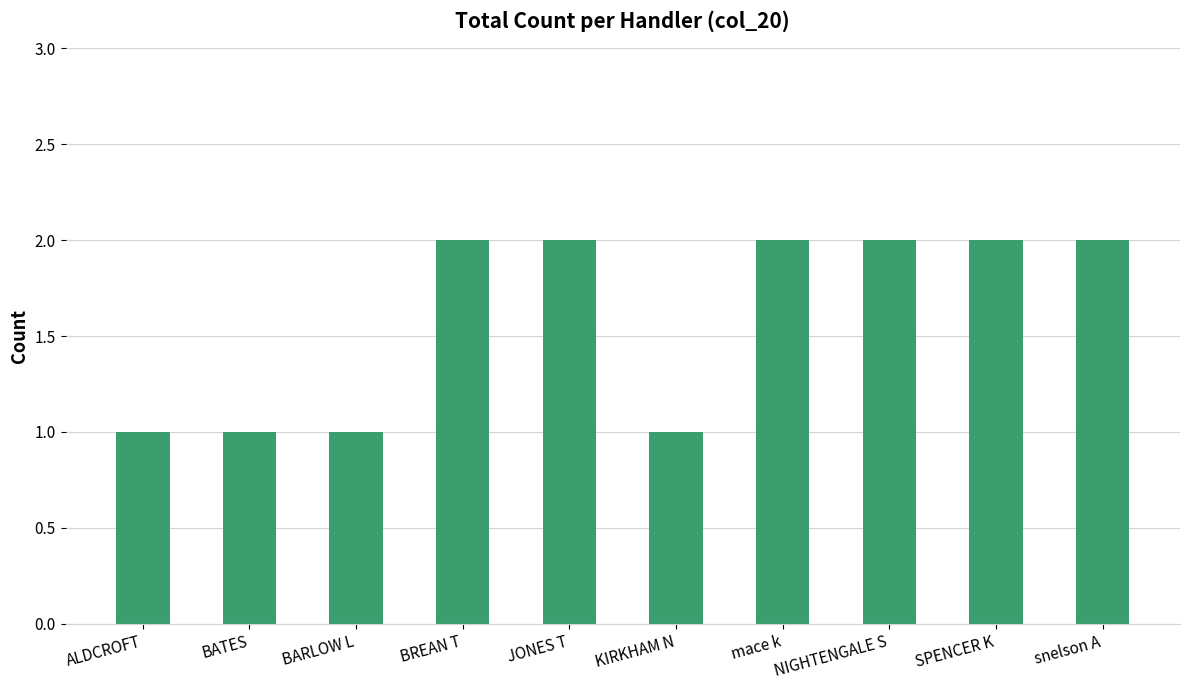

Read the value at BREAN T.

2